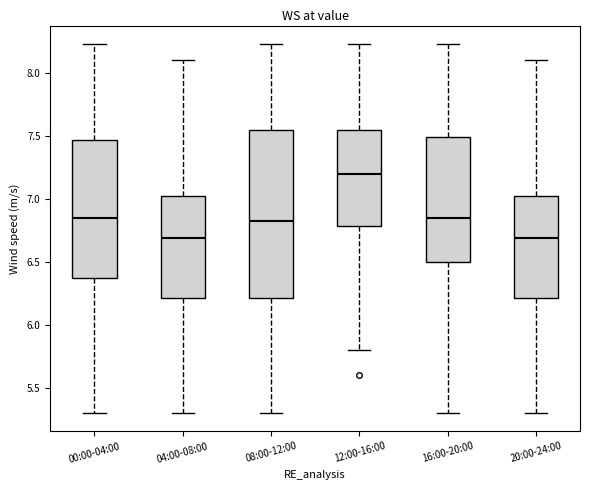

Reading left to right, transcribe this box plot: for each box, give where its median line is, the range the box spans, and where its two whiskers end, as read against the y-axis. The values are not printed on the chart, so give them approximately, as read against the axis.

00:00-04:00: median 6.85, box 6.40 to 7.45, whiskers 5.30 to 8.25
04:00-08:00: median 6.70, box 6.20 to 7.05, whiskers 5.30 to 8.10
08:00-12:00: median 6.85, box 6.20 to 7.55, whiskers 5.30 to 8.25
12:00-16:00: median 7.20, box 6.80 to 7.55, whiskers 5.80 to 8.25
16:00-20:00: median 6.85, box 6.50 to 7.50, whiskers 5.30 to 8.25
20:00-24:00: median 6.70, box 6.20 to 7.05, whiskers 5.30 to 8.10